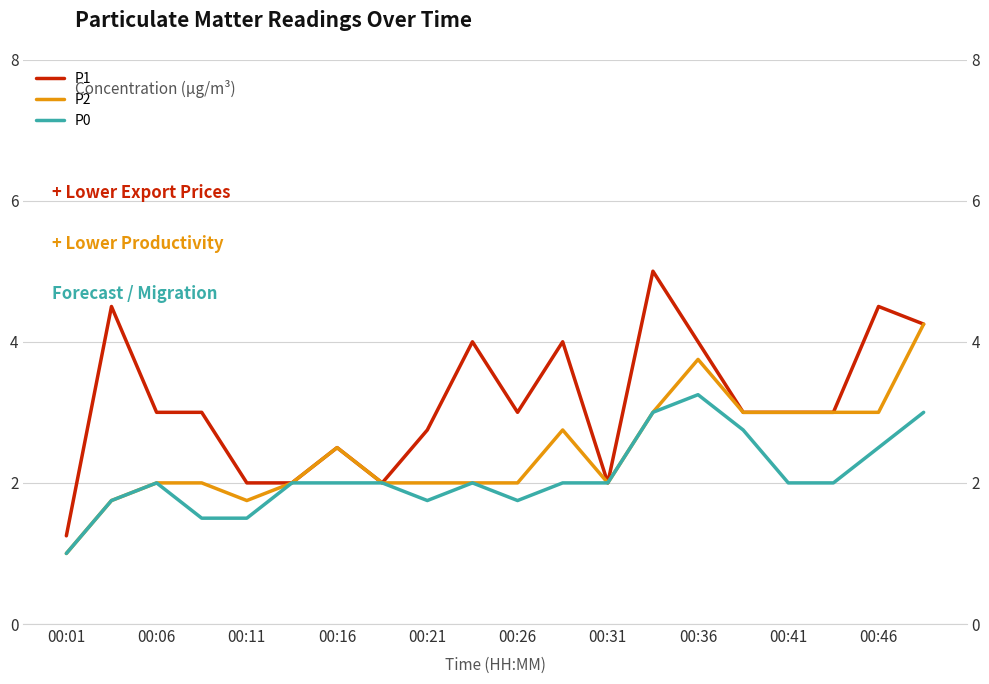

What is the minimum value shown in the chart?

1.0